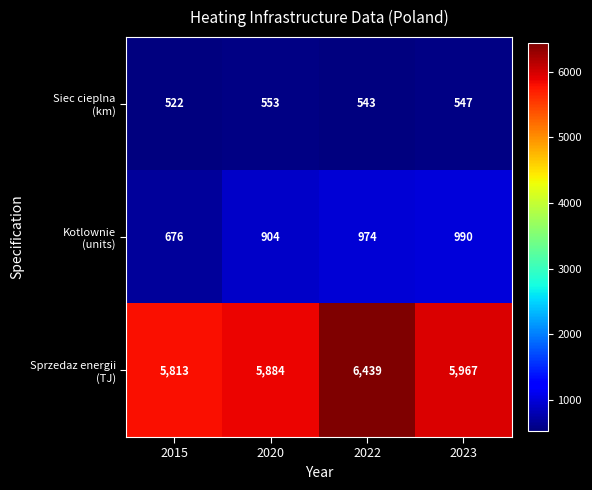

How many distinct data groups are displayed?

3